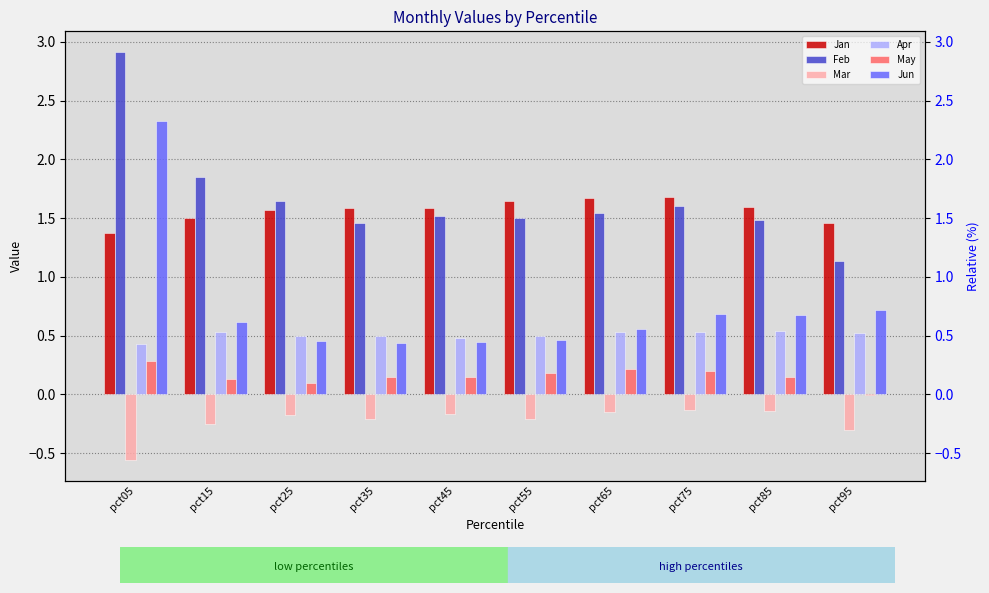

Count the number of categories in the chart.

10